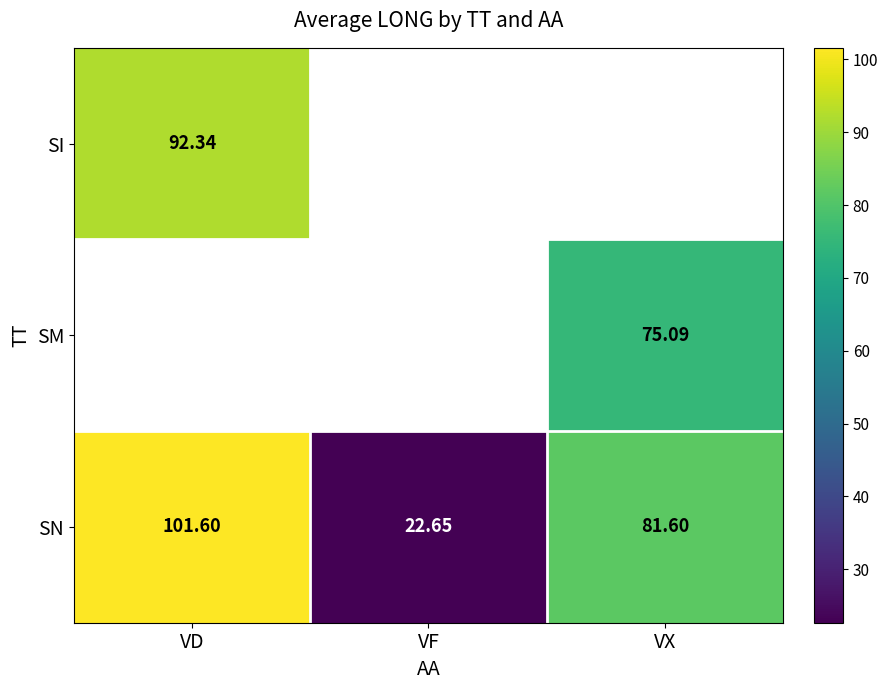

Where is SN nearest to the value 62?

VX